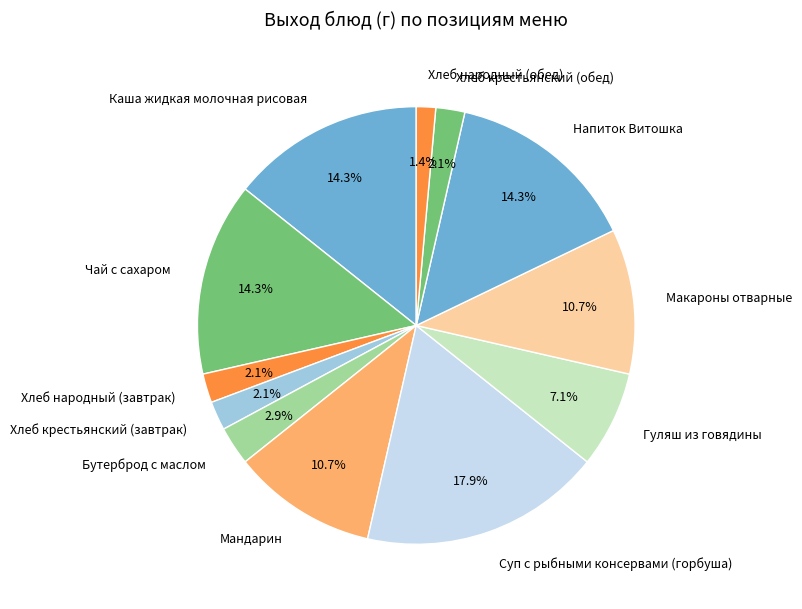

Count the number of slices in the pie.

12